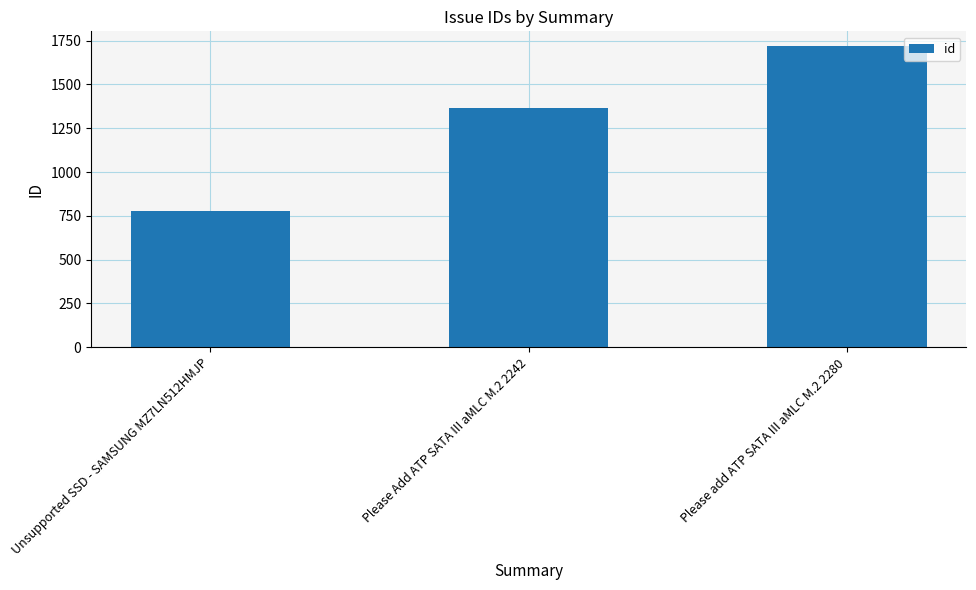

List the labels in order of value, largest first.

Please add ATP SATA III aMLC M.2 2280, Please Add ATP SATA III aMLC M.2 2242, Unsupported SSD - SAMSUNG MZ7LN512HMJP